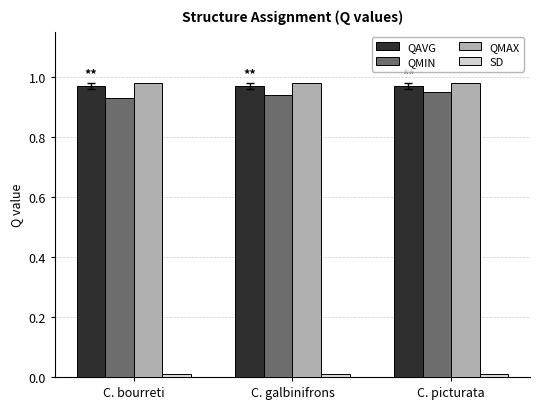

What is the sum of all QMAX values?

2.9